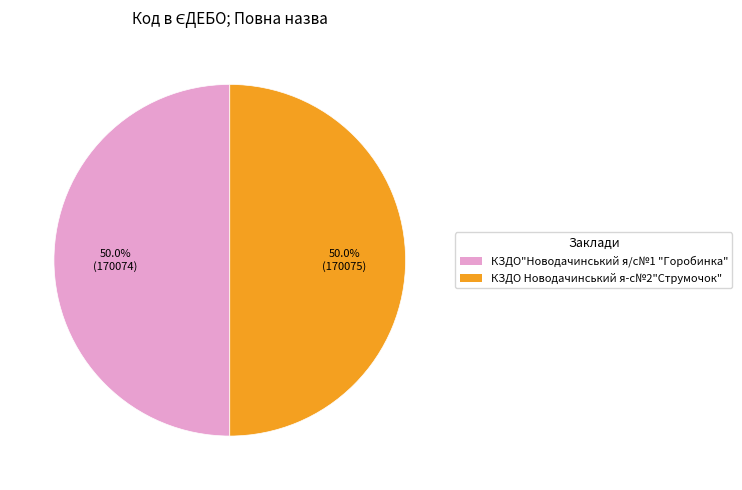

Do КЗДО Новодачинський я-с№2"Струмочок" and КЗДО"Новодачинський я/с№1 "Горобинка" together represent more than half of the pie?

Yes